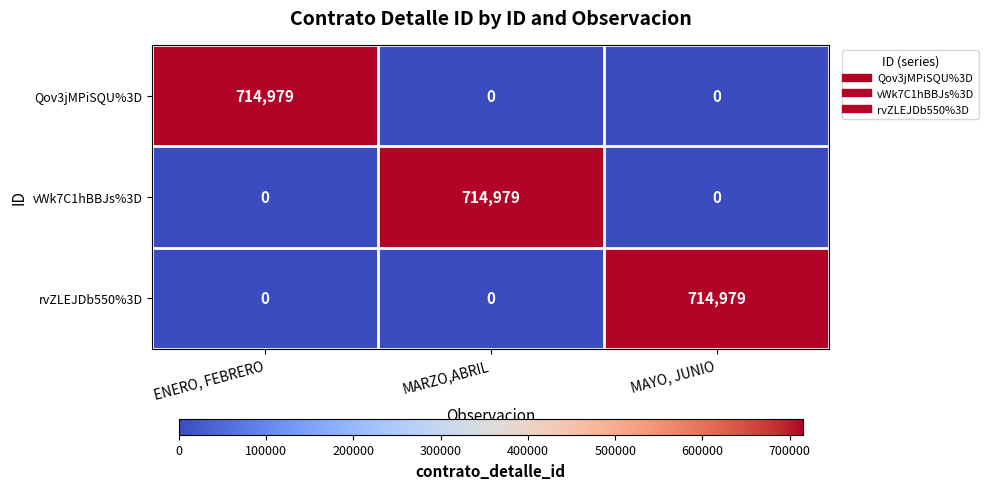

Which category has the highest value in the Qov3jMPiSQU%3D series?

ENERO, FEBRERO